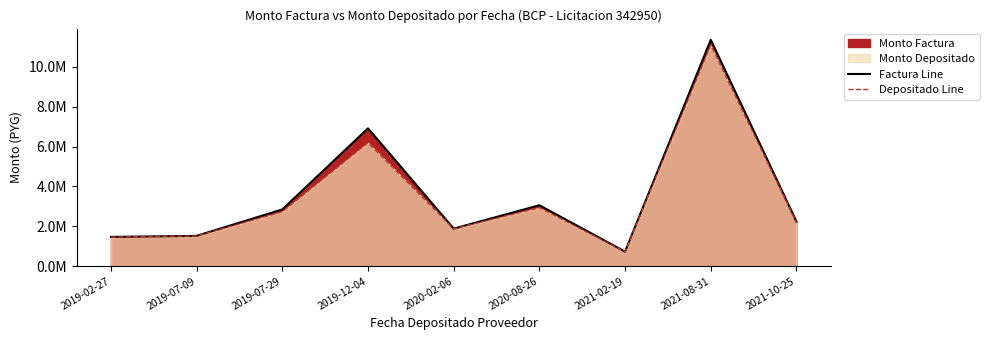

List the labels in order of monto_depositado_proveedor value, largest first.

2021-08-31, 2019-12-04, 2020-08-26, 2019-07-29, 2021-10-25, 2020-02-06, 2019-07-09, 2019-02-27, 2021-02-19